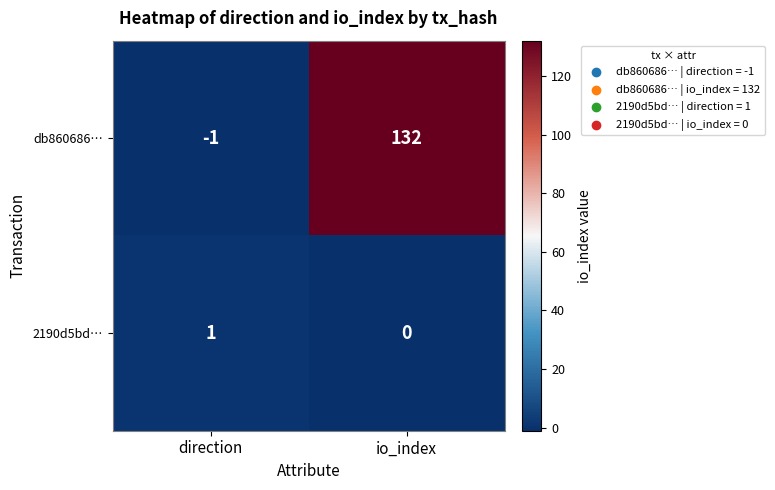

Where is db860686… nearest to the value 65?

direction